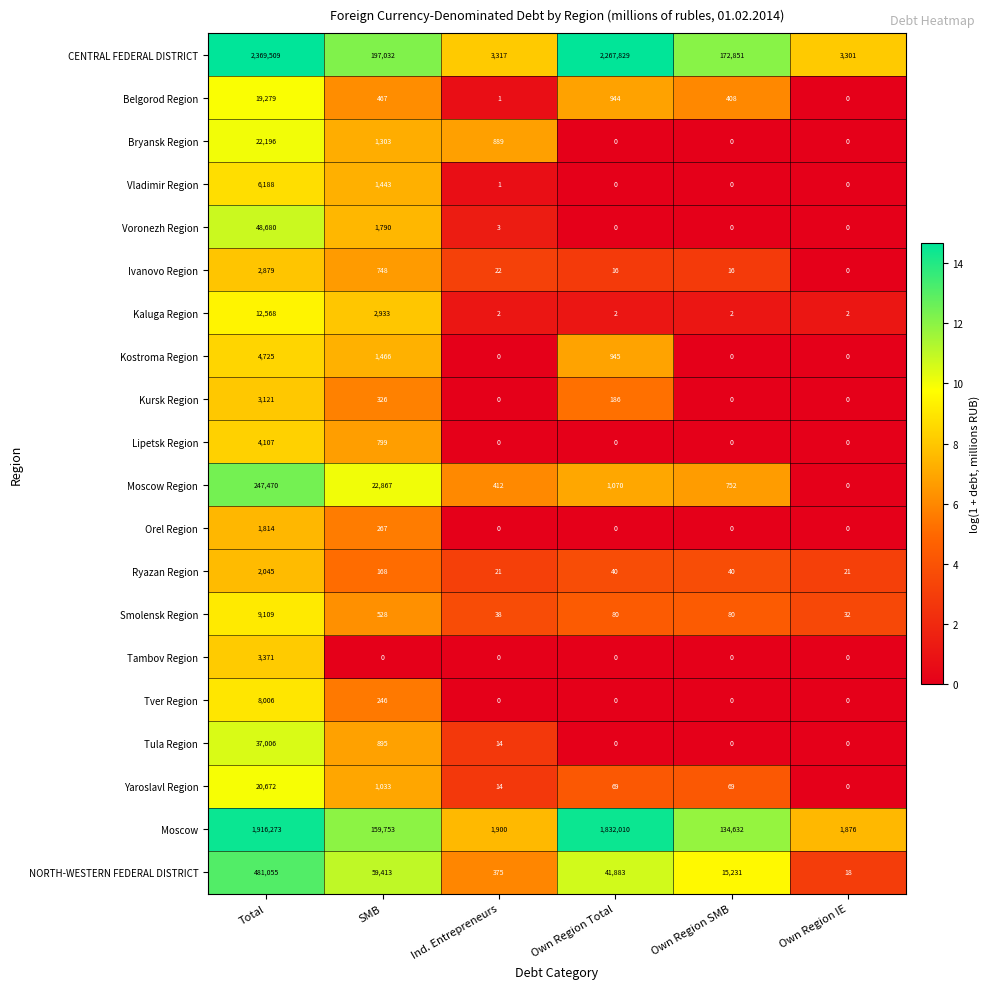

What is the maximum value shown in the chart?

2369509